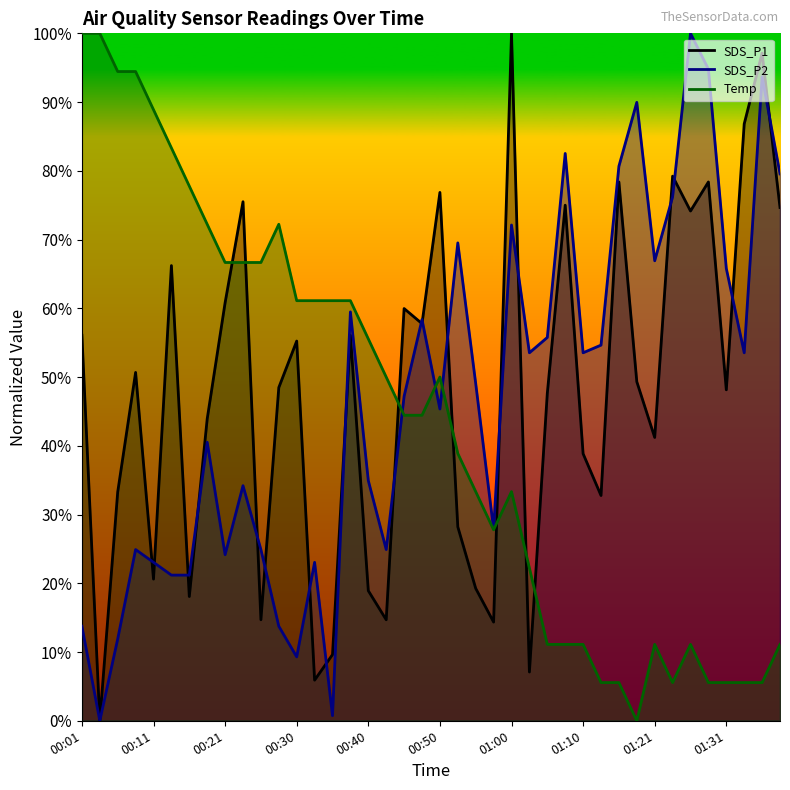

The value of SDS_P2 at 00:11 is 0.2. True or false?

True